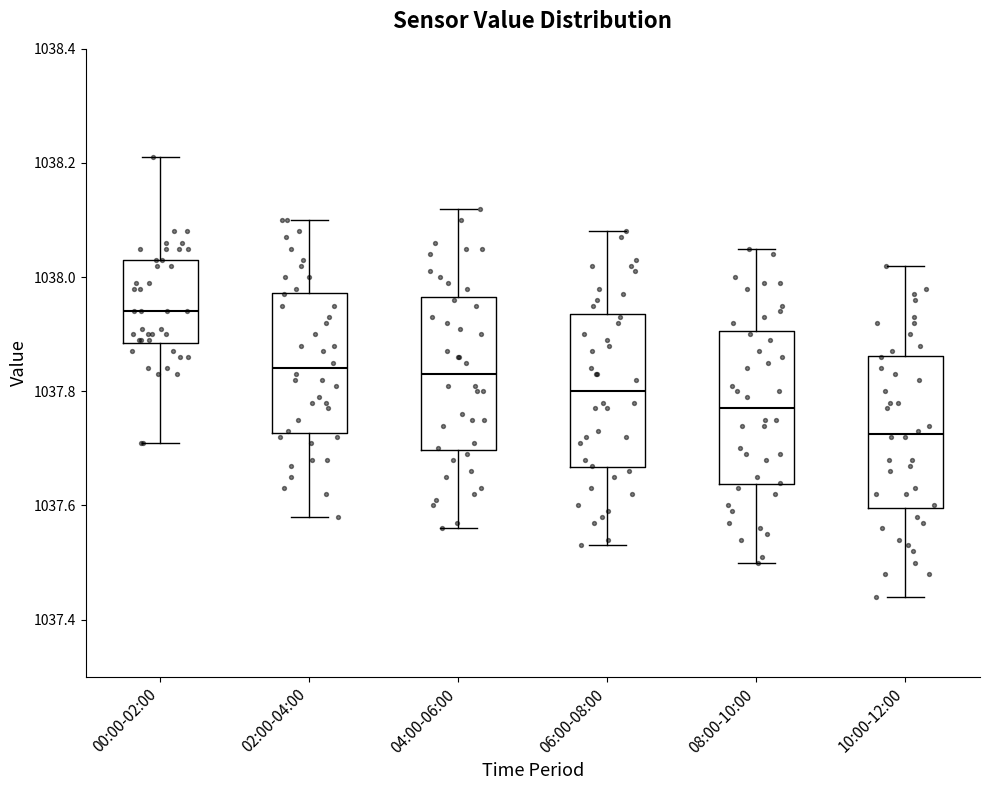

Reading left to right, transcribe this box plot: for each box, give where its median line is, the range the box spans, and where its two whiskers end, as read against the y-axis. The values are not printed on the chart, so give them approximately, as read against the axis.

00:00-02:00: median 1037.94, box 1037.88 to 1038.04, whiskers 1037.72 to 1038.22
02:00-04:00: median 1037.84, box 1037.72 to 1037.98, whiskers 1037.58 to 1038.10
04:00-06:00: median 1037.84, box 1037.70 to 1037.96, whiskers 1037.56 to 1038.12
06:00-08:00: median 1037.80, box 1037.66 to 1037.94, whiskers 1037.54 to 1038.08
08:00-10:00: median 1037.78, box 1037.64 to 1037.90, whiskers 1037.50 to 1038.06
10:00-12:00: median 1037.72, box 1037.60 to 1037.86, whiskers 1037.44 to 1038.02